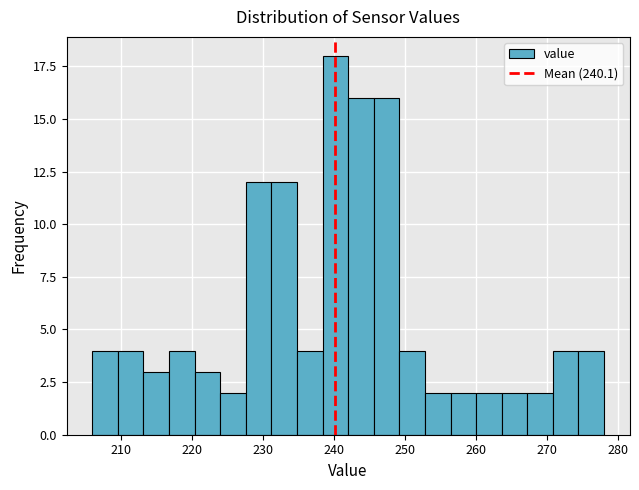

Read against the x-axis, roughly where is the centre of the tallest bar?

240